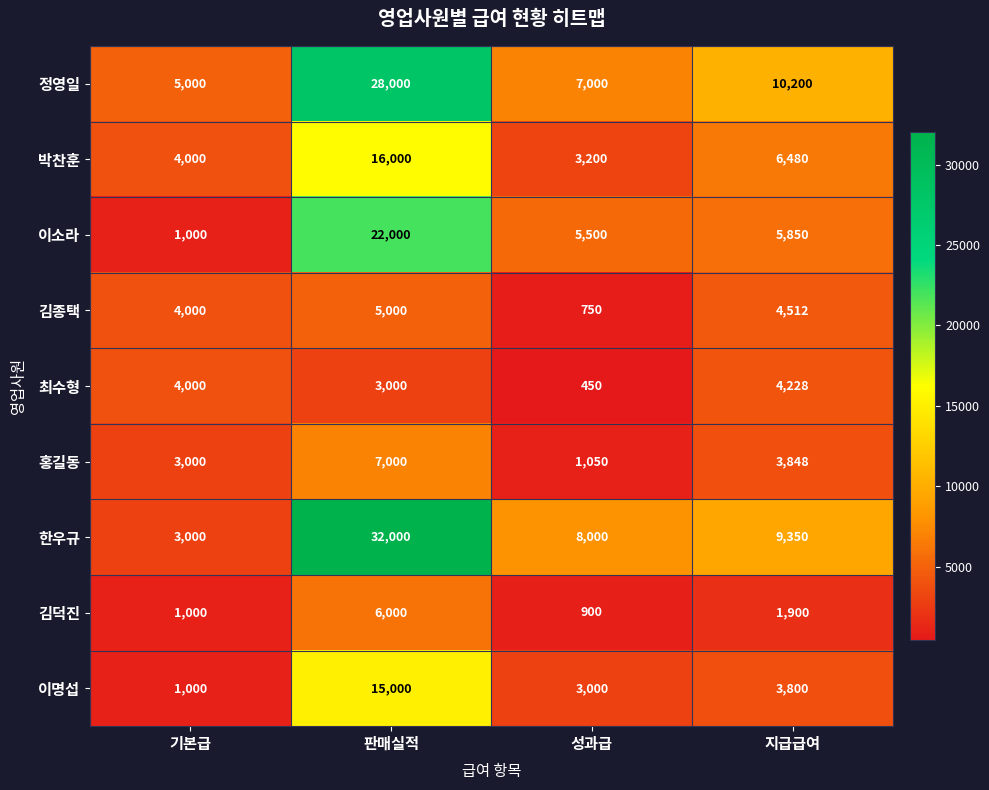

What is the spread (max minus min) of values at 지급급여?

8300